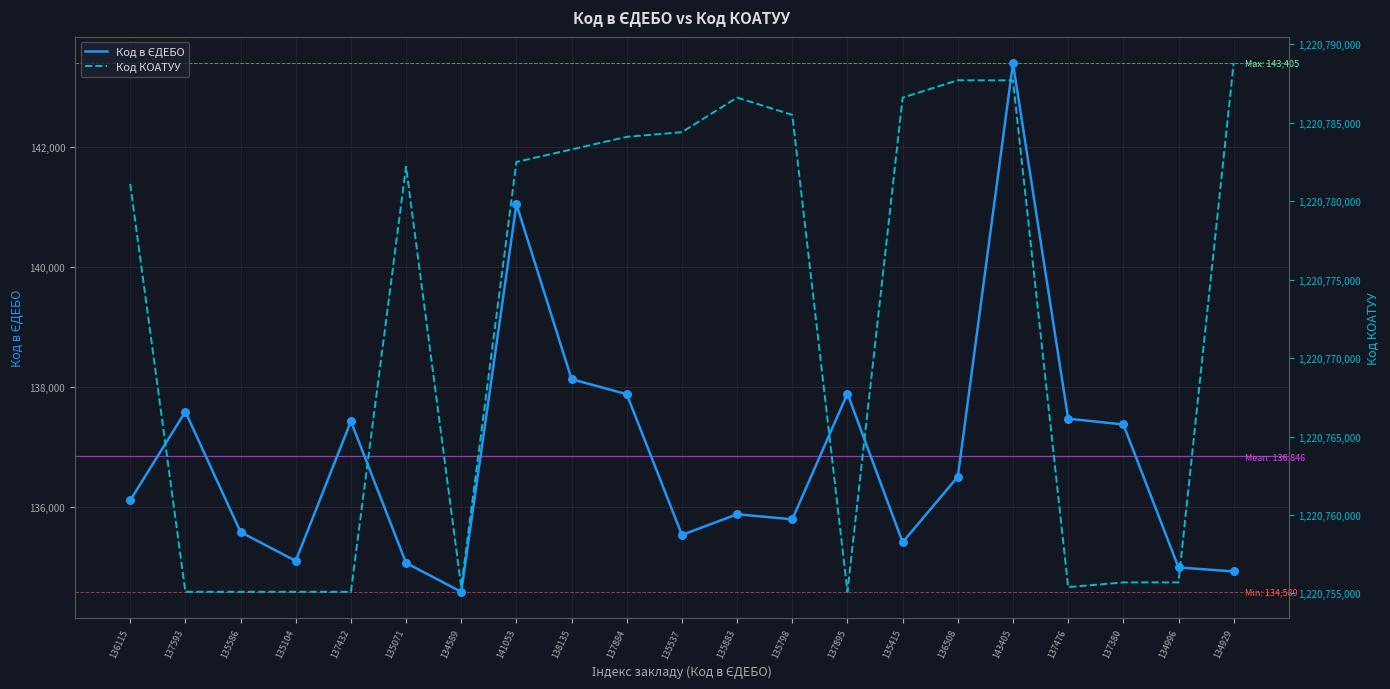

Is the value of Код КОАТУУ at 135071 greater than the value of Код в ЄДЕБО at 136115?

Yes